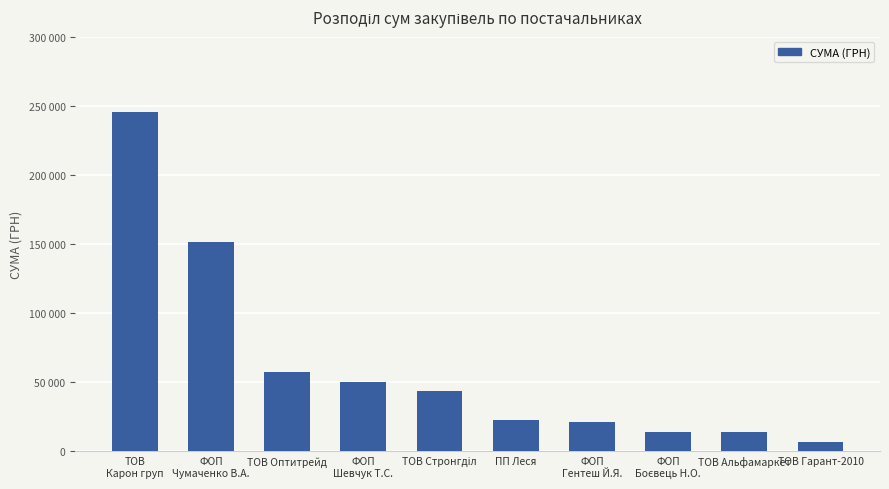

Reading right to left, transcribe all the data shown in this chart.

6766.0	13788.0	14307.7	21177.0	22614.3	43293.0	49999.6	57631.4	151385.3	245643.5